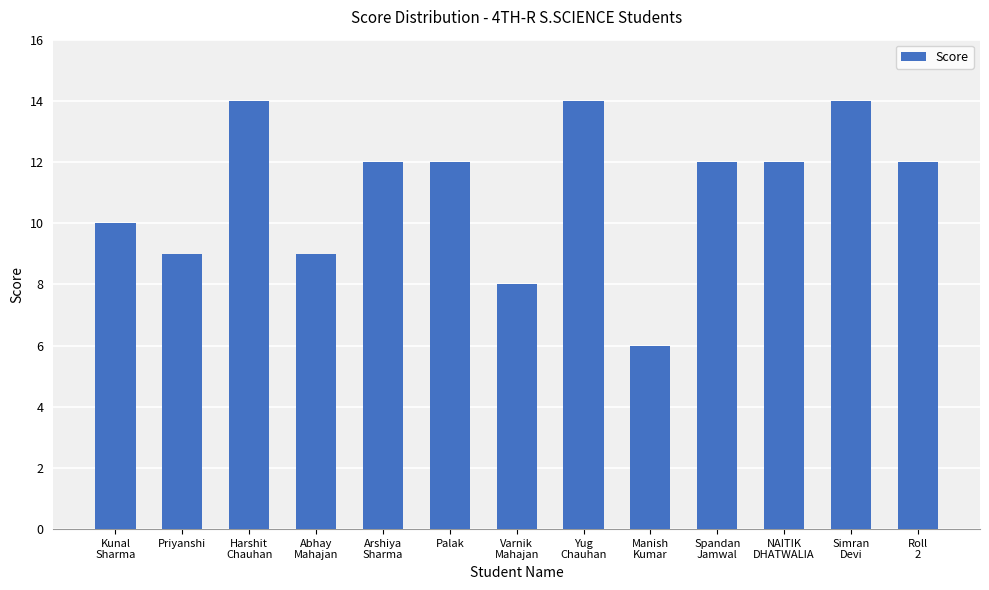

Between Varnik
Mahajan and Abhay
Mahajan, which is larger?

Abhay
Mahajan